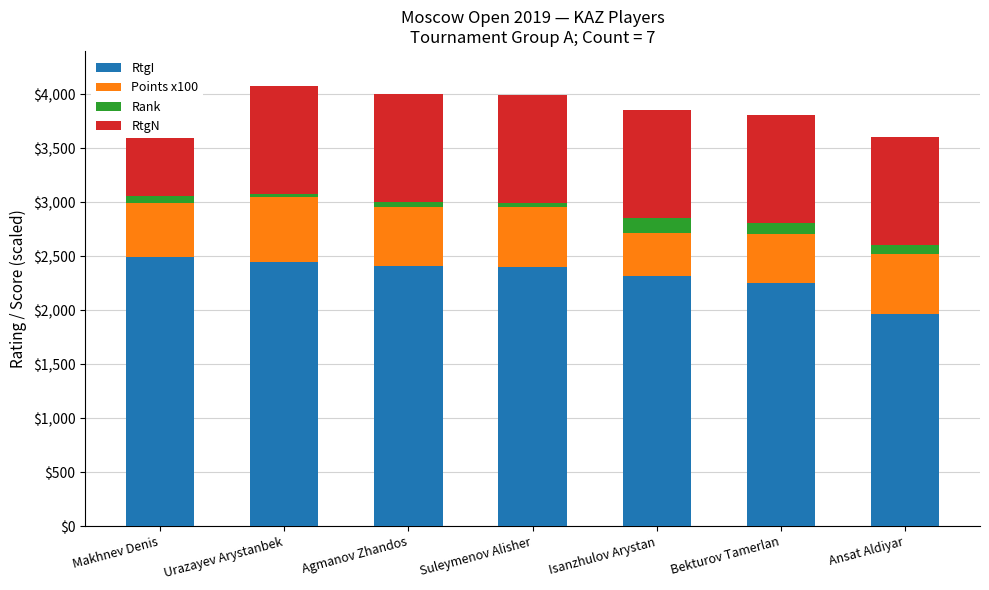

At which category is the sum across all series the highest?

Urazayev Arystanbek